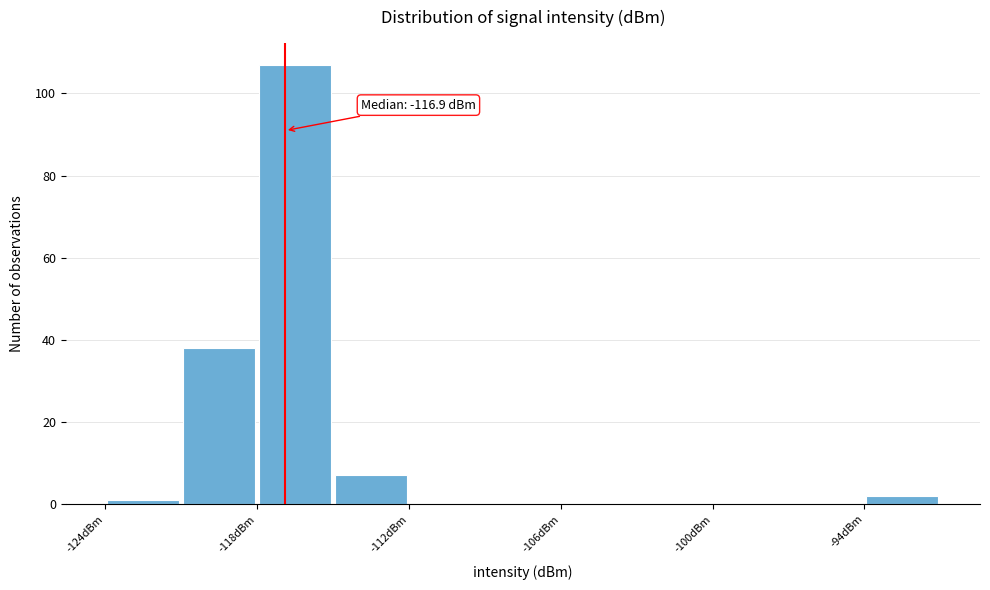

Read against the x-axis, roughly where is the centre of the tallest bar?

-116